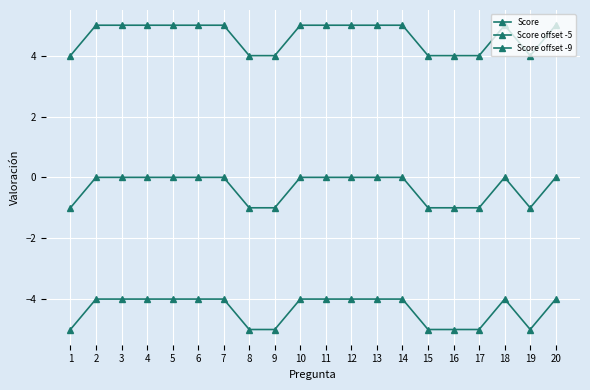

What is the sum of the Score offset -9 values at 4 and 10?

-8